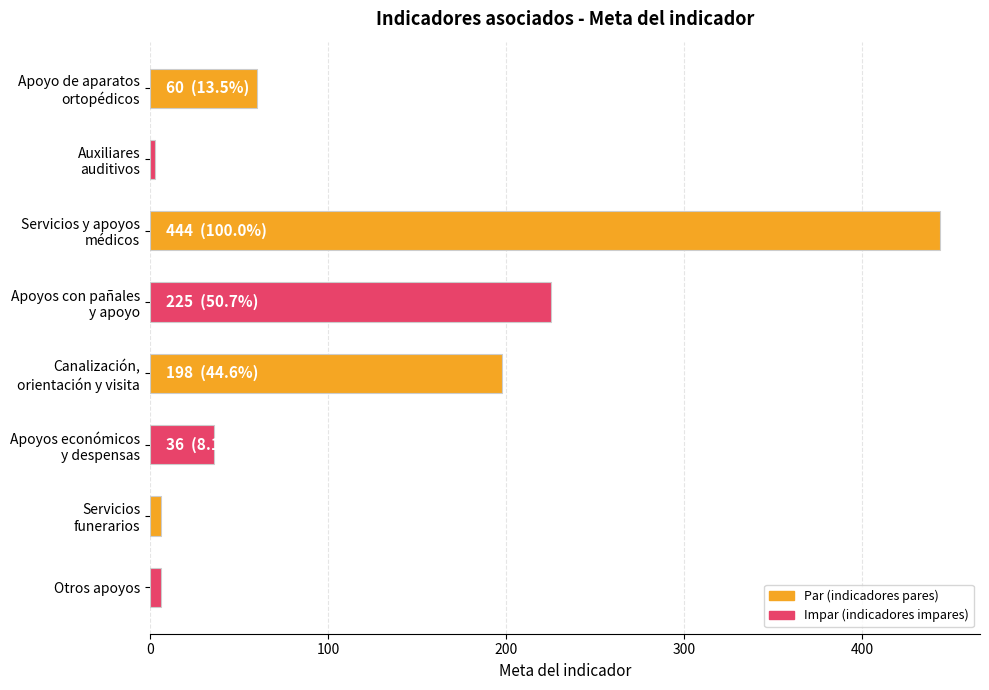

What is the sum of all values?

978